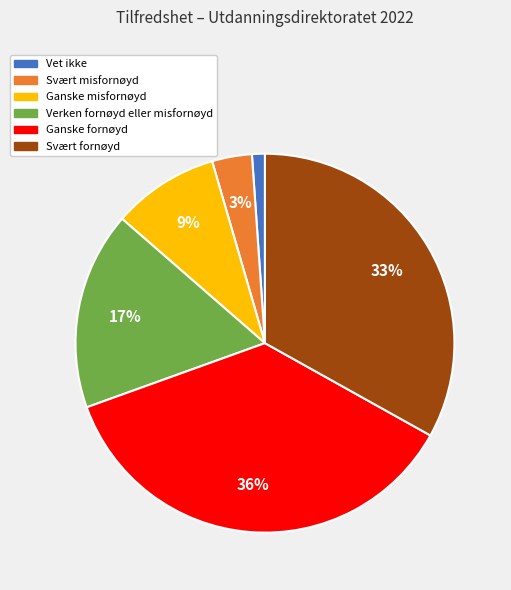

Rank the categories by value from highest to lowest.

Ganske fornøyd, Svært fornøyd, Verken fornøyd eller misfornøyd, Ganske misfornøyd, Svært misfornøyd, Vet ikke